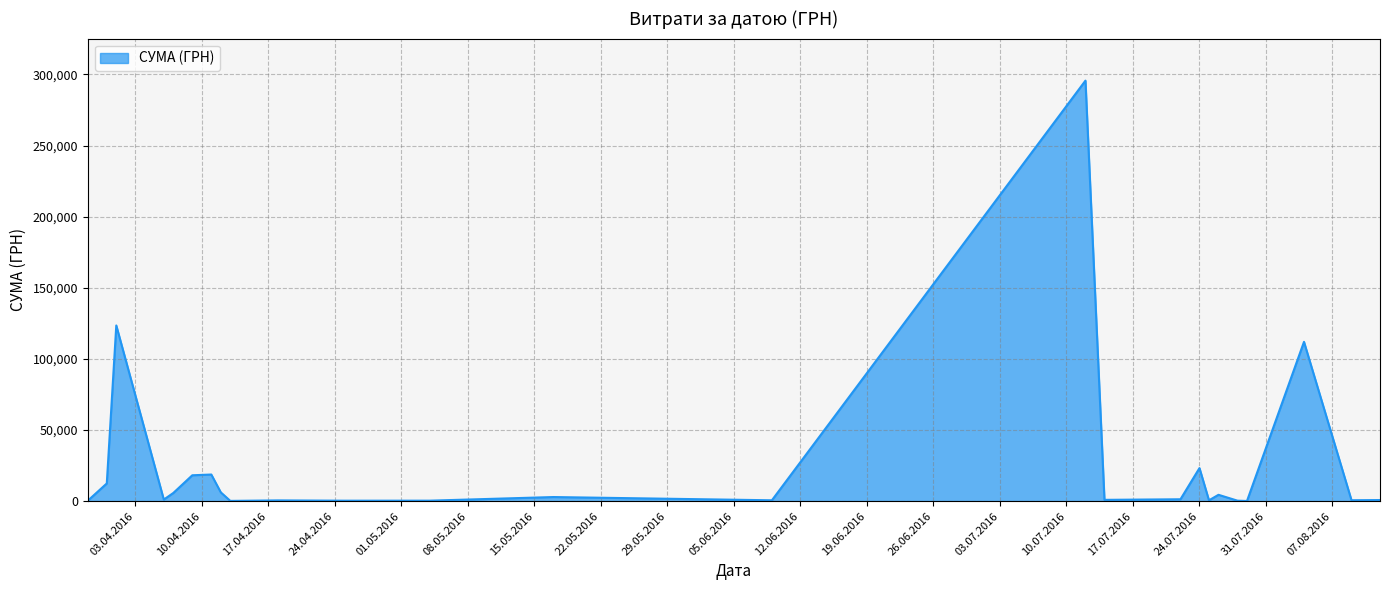

What is the maximum value shown in the chart?

295638.6